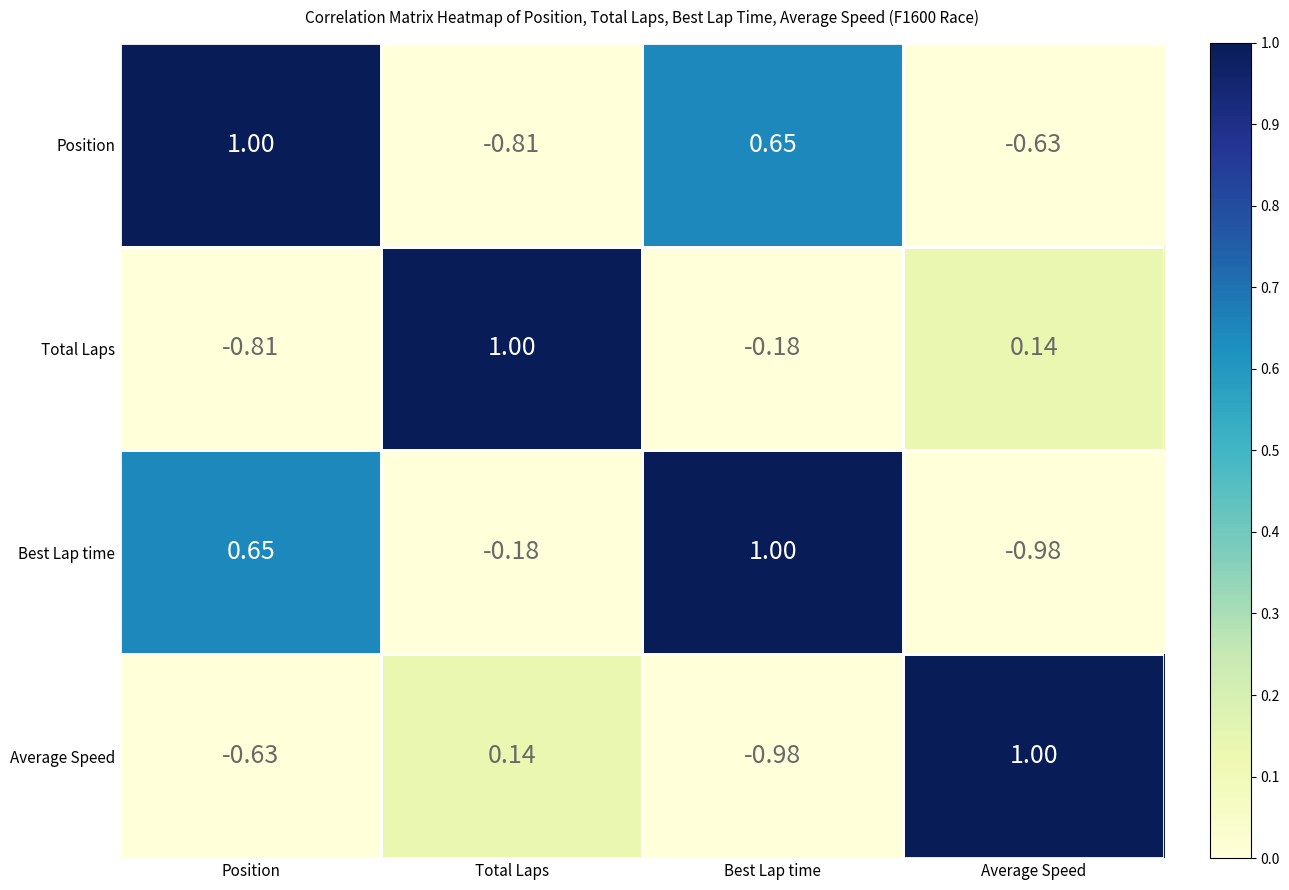

Between Position and Best Lap time, which series saw the biggest shift?

Total Laps